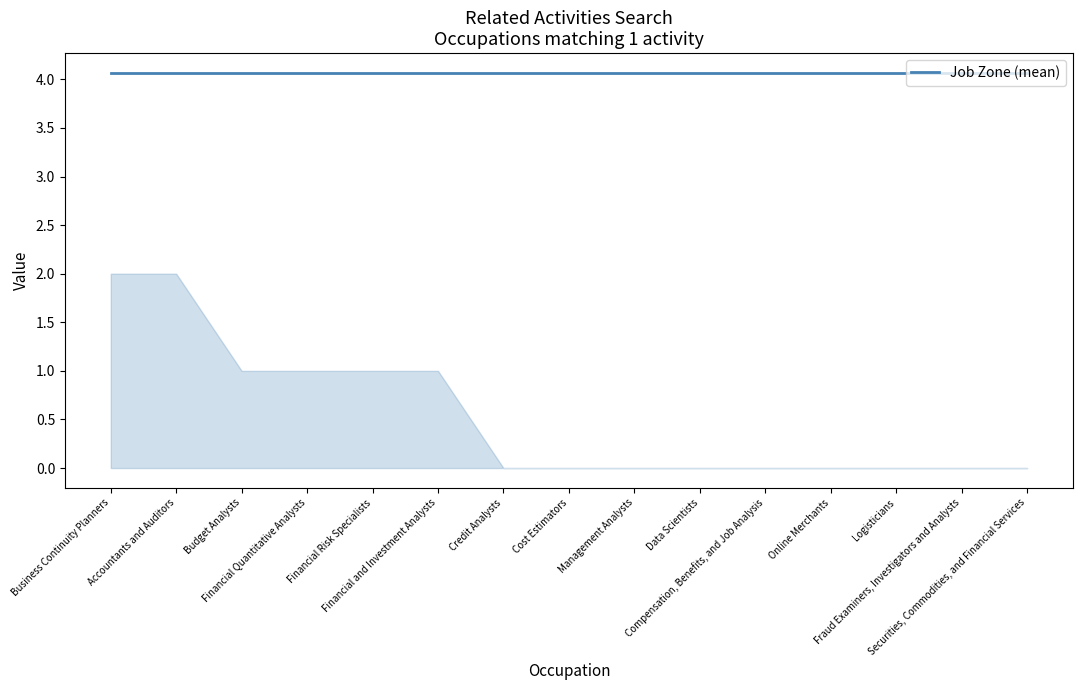

Which label corresponds to the smallest value in the chart?

Credit Analysts